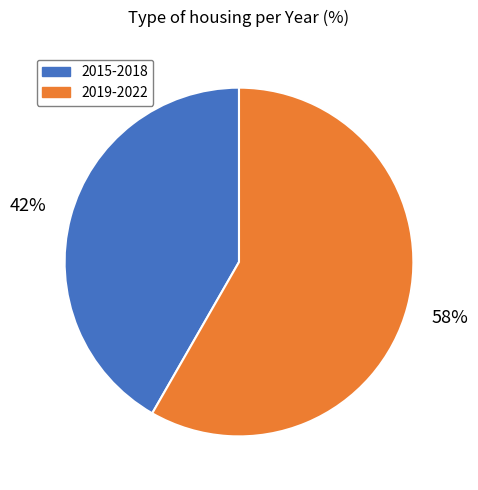

To the nearest percent, what is the combined percentage of 2019-2022 and 2015-2018?

100%